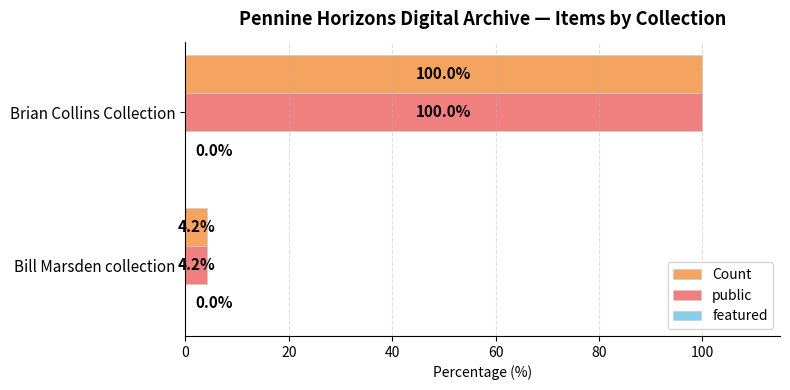

At which category is the sum across all series the highest?

Brian Collins Collection